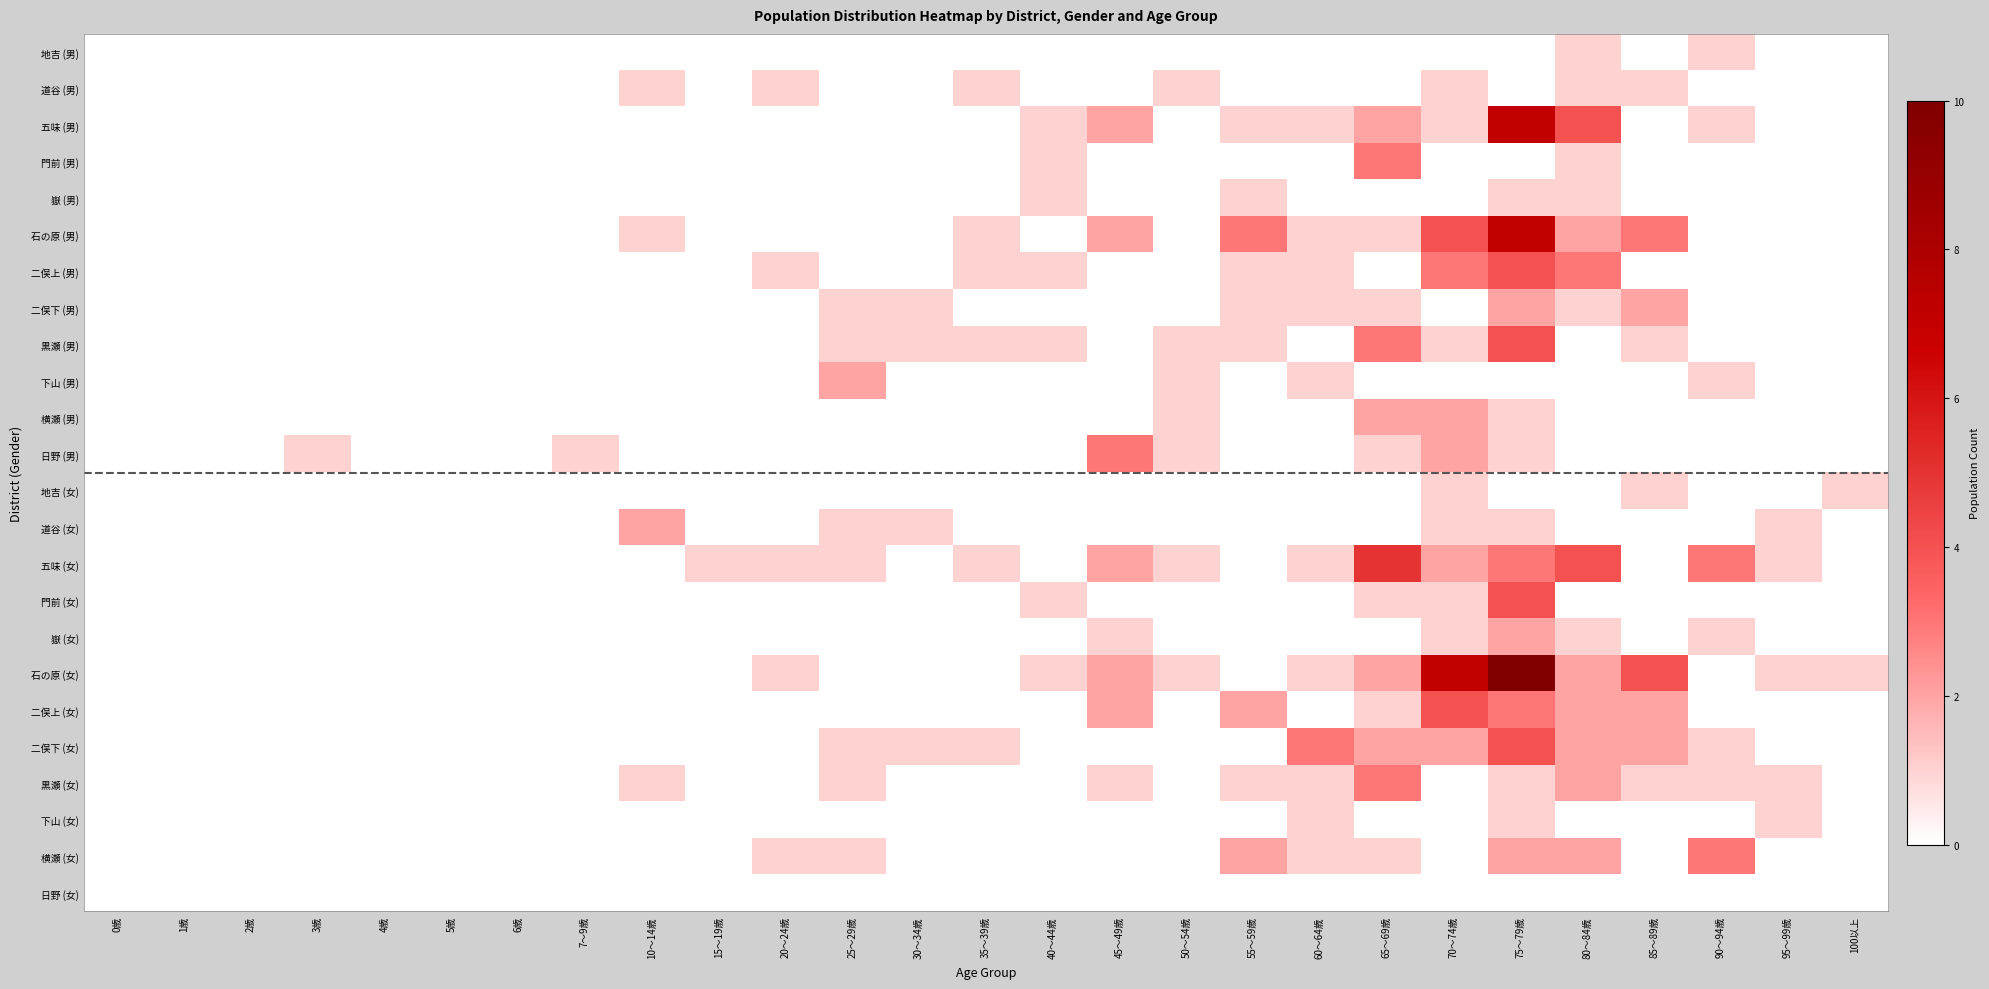

What is the maximum value for 五味 (男)?

7